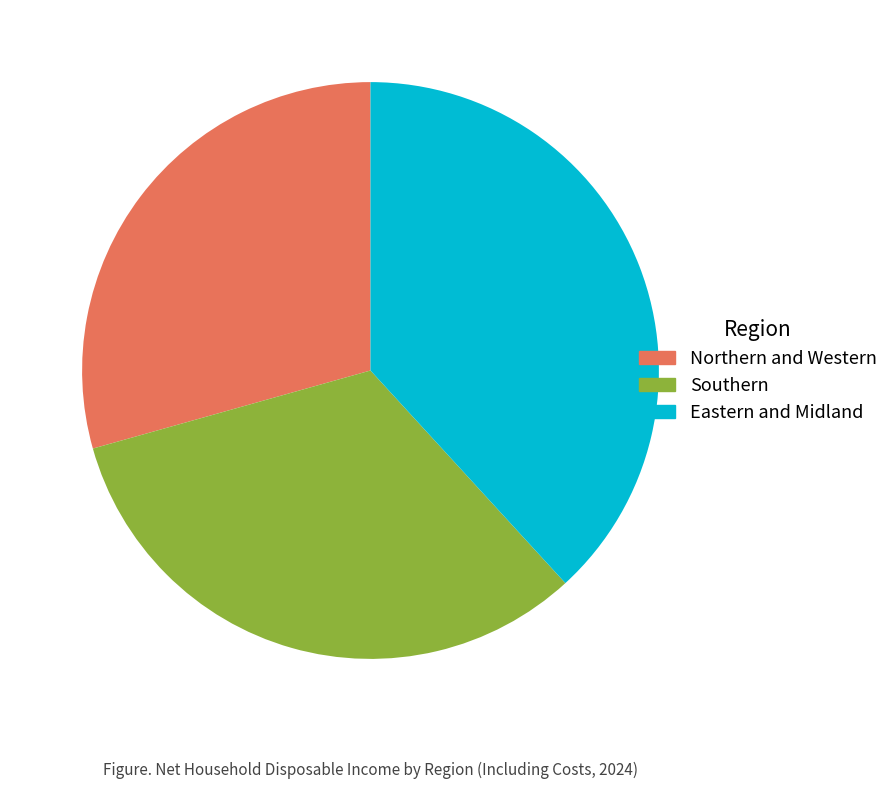

Is there a majority slice in this chart?

No